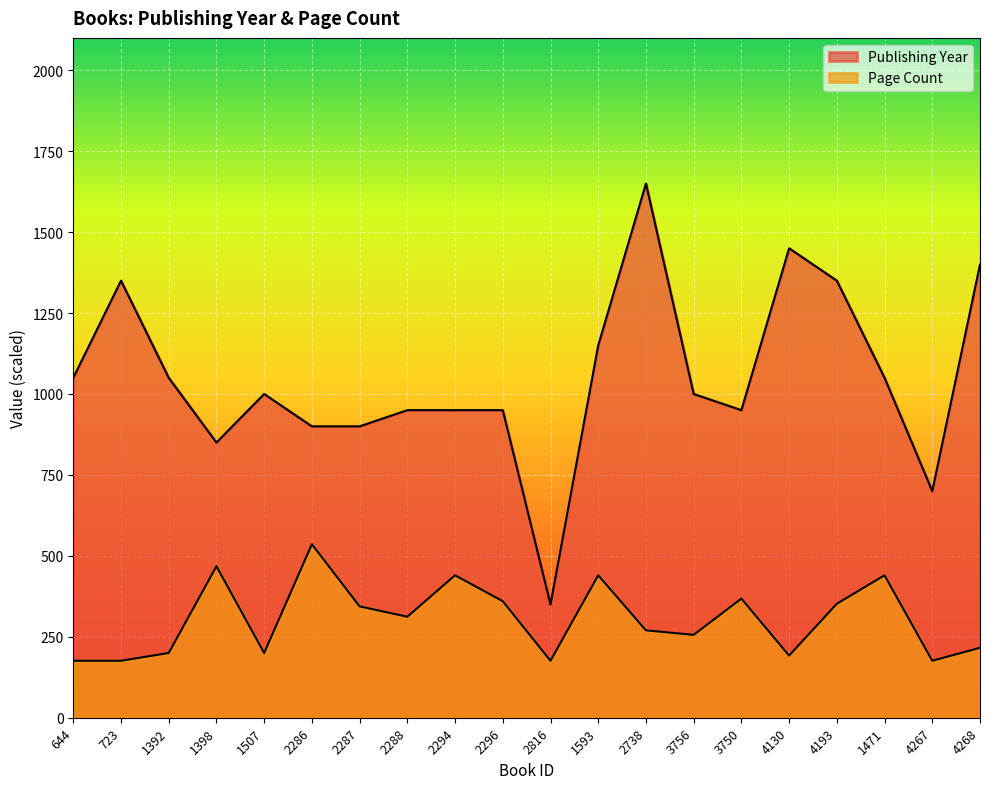

What is the average value of the pageCount series?

305